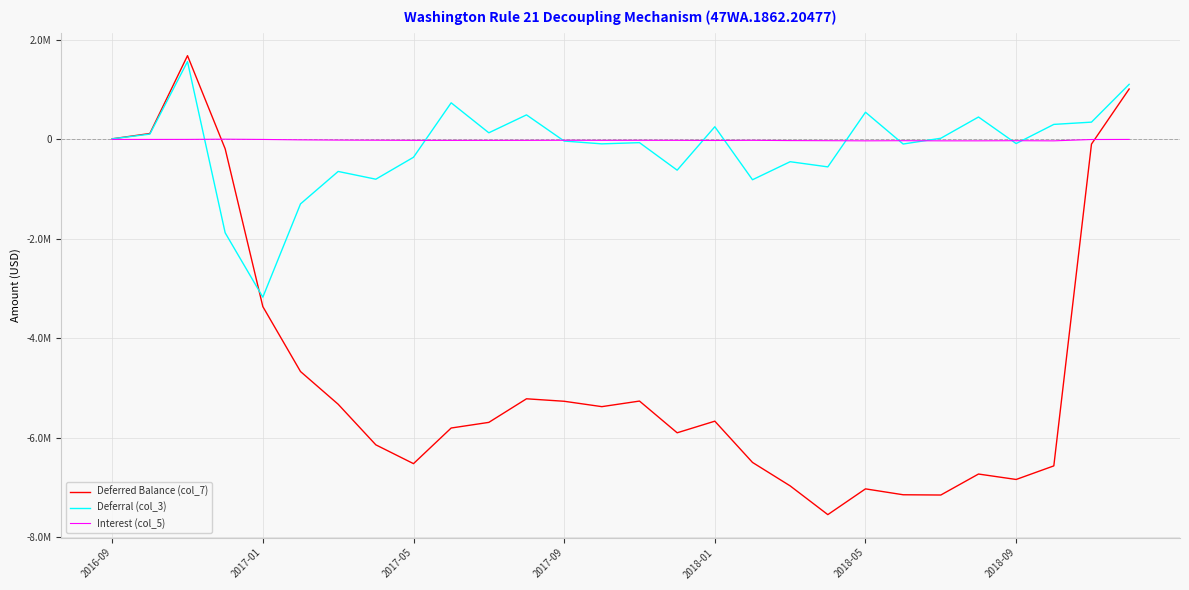

Is this an area chart (filled region under the line)?

No